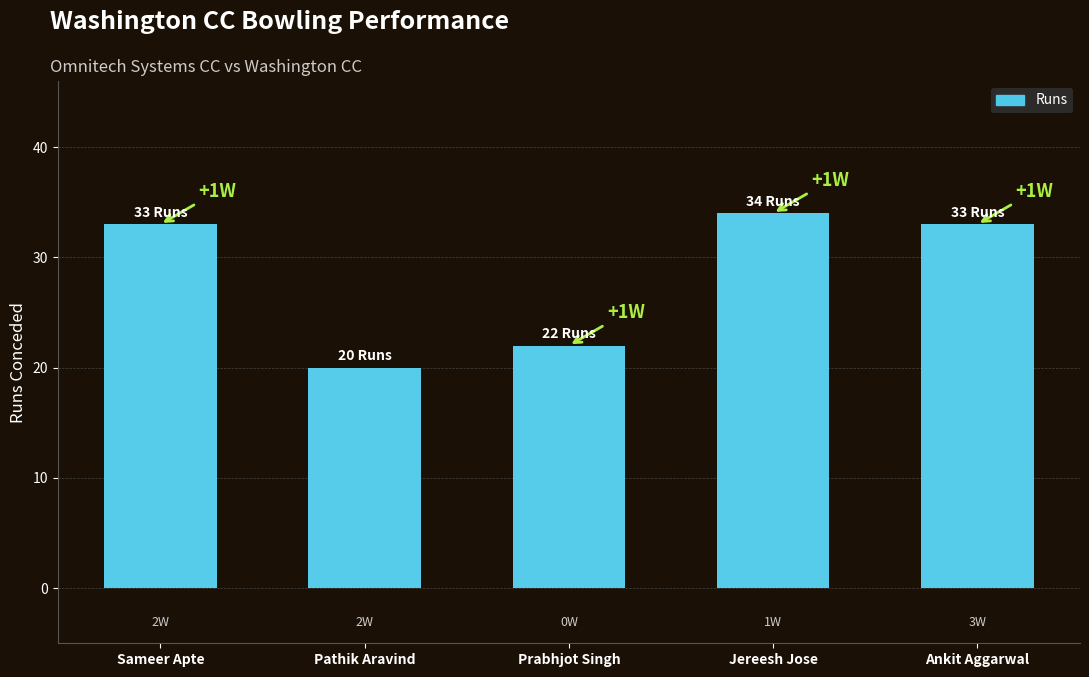

Where is the data nearest to the value 27?

Prabhjot Singh